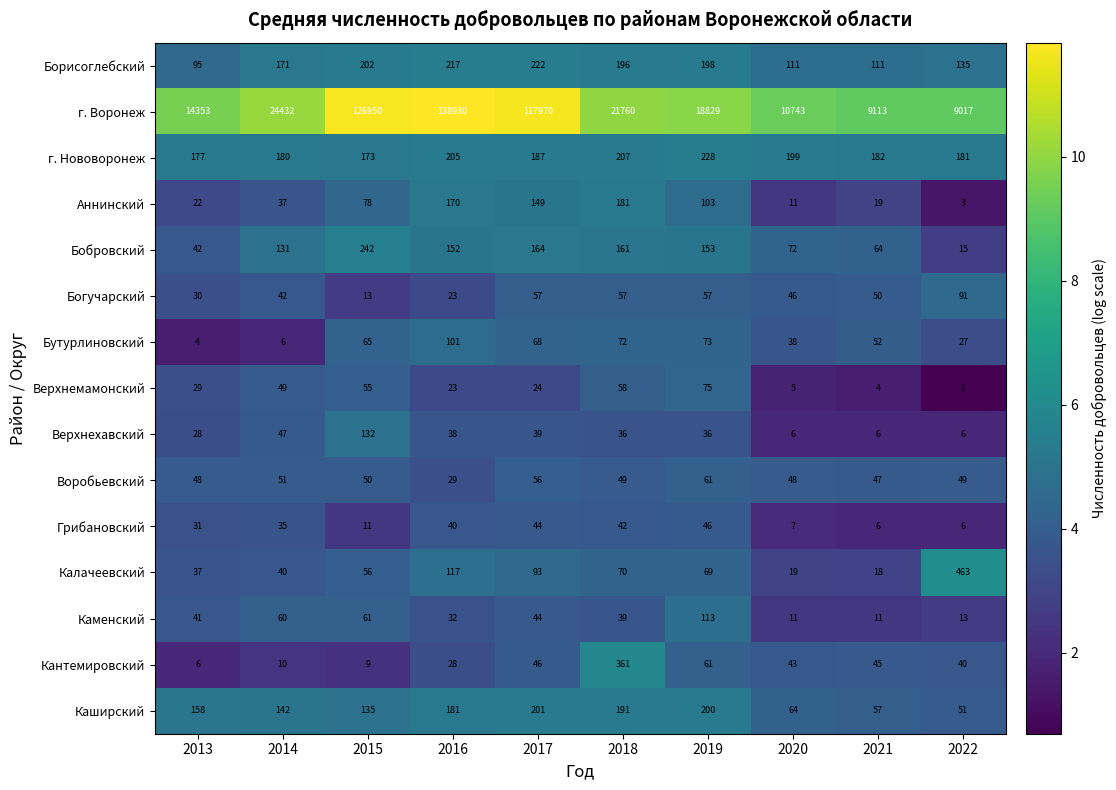

At how many categories does at least one series exceed 9?

10